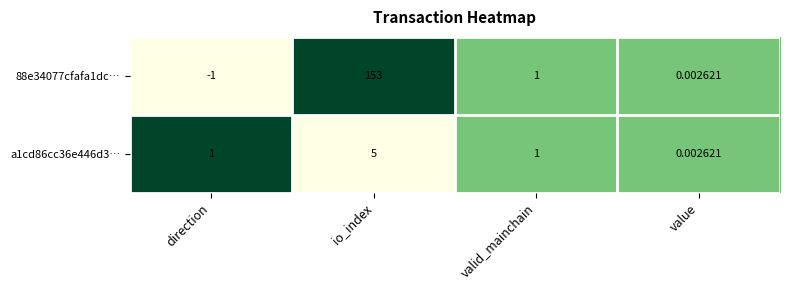

At which category does the chart reach its minimum across all series?

direction